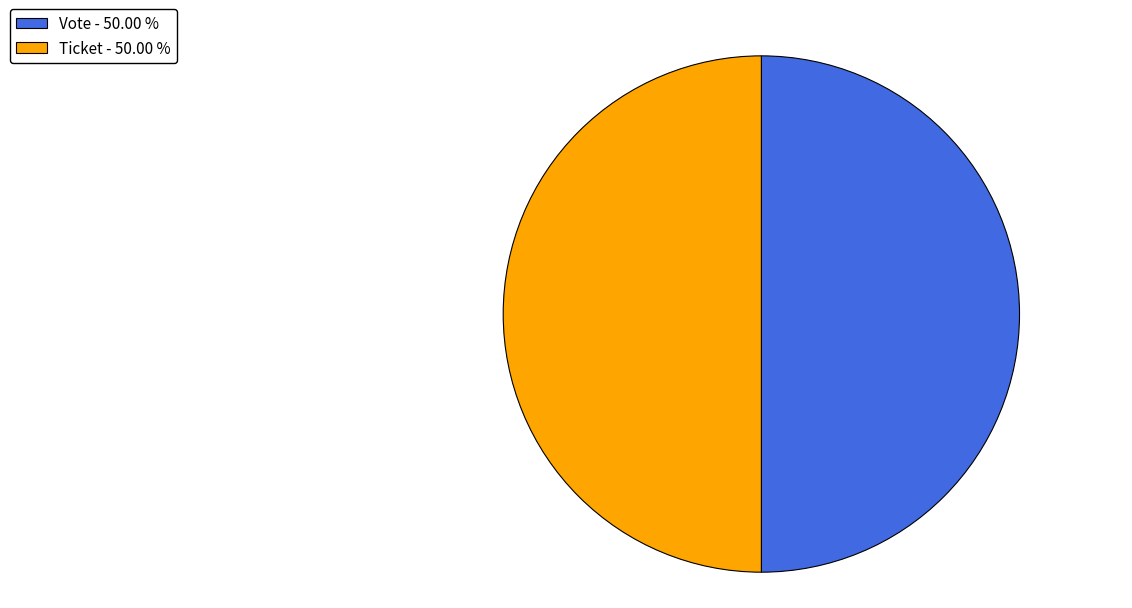

What is the ratio of the value at Ticket - 50.00 % to the value at Vote - 50.00 %?

1.0